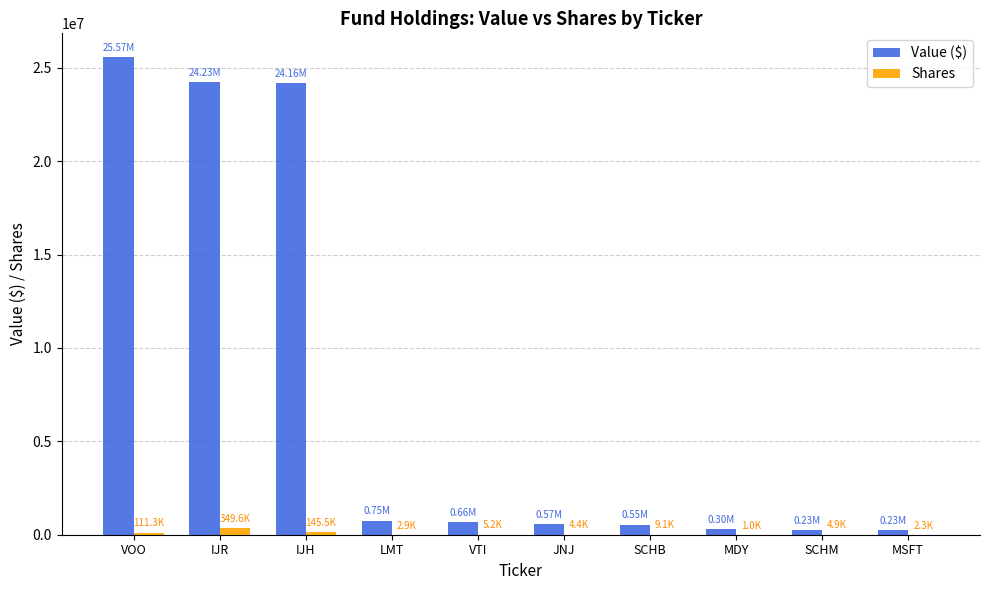

Which series has the largest total across all categories?

Value ($)